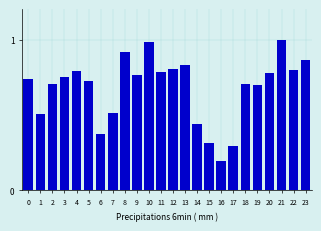

True or false: the data shows 0.3 at 16.

False